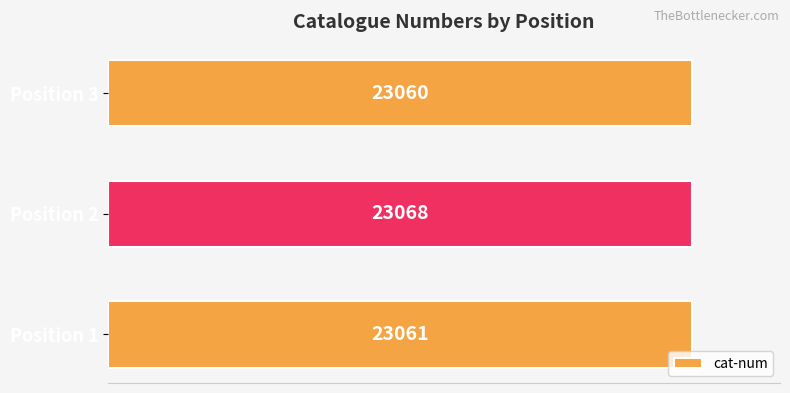

What is the maximum value shown in the chart?

23068